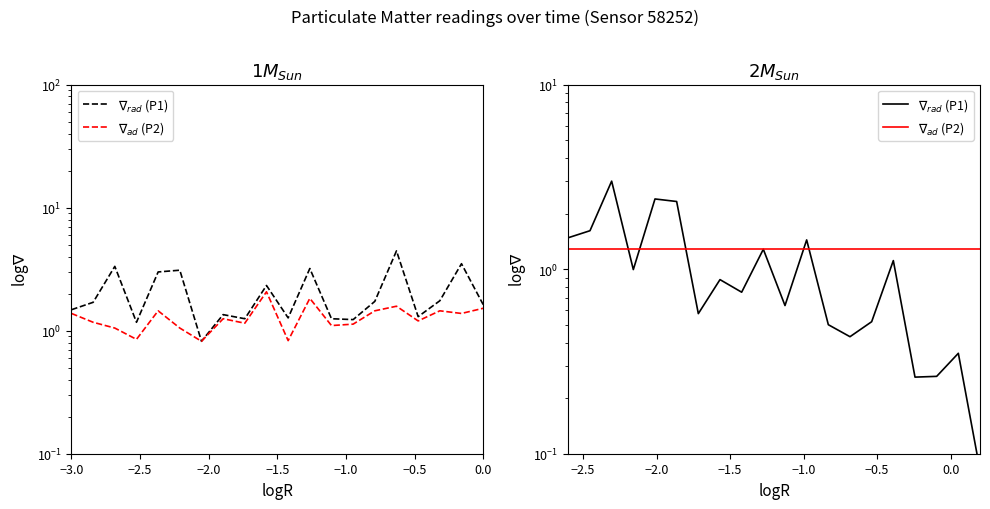

Which series has the largest total across all categories?

$\nabla_{ad}$ (P2)